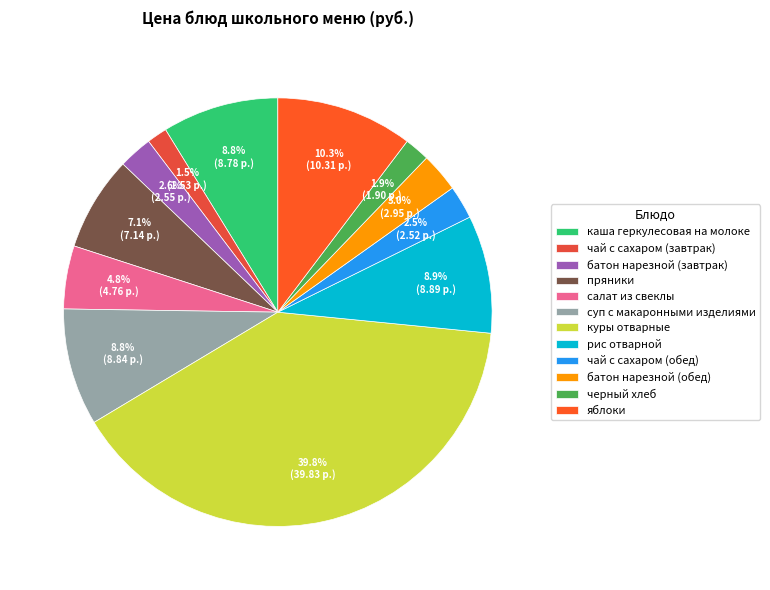

What is the change in value from салат из свеклы to яблоки?

+5.6